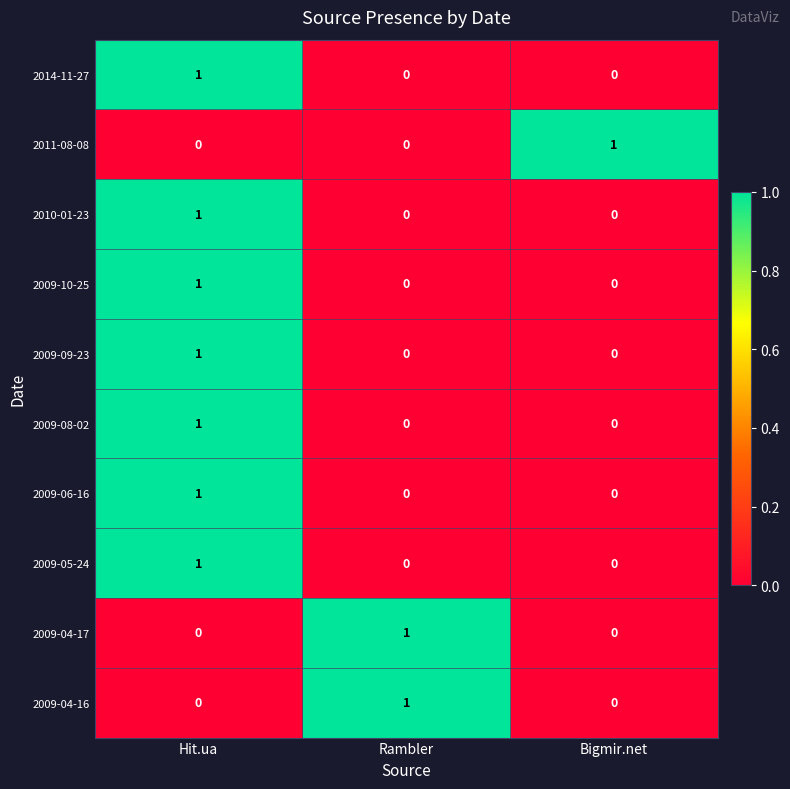

True or false: 2009-08-02 has a value of 0 at Rambler.

True